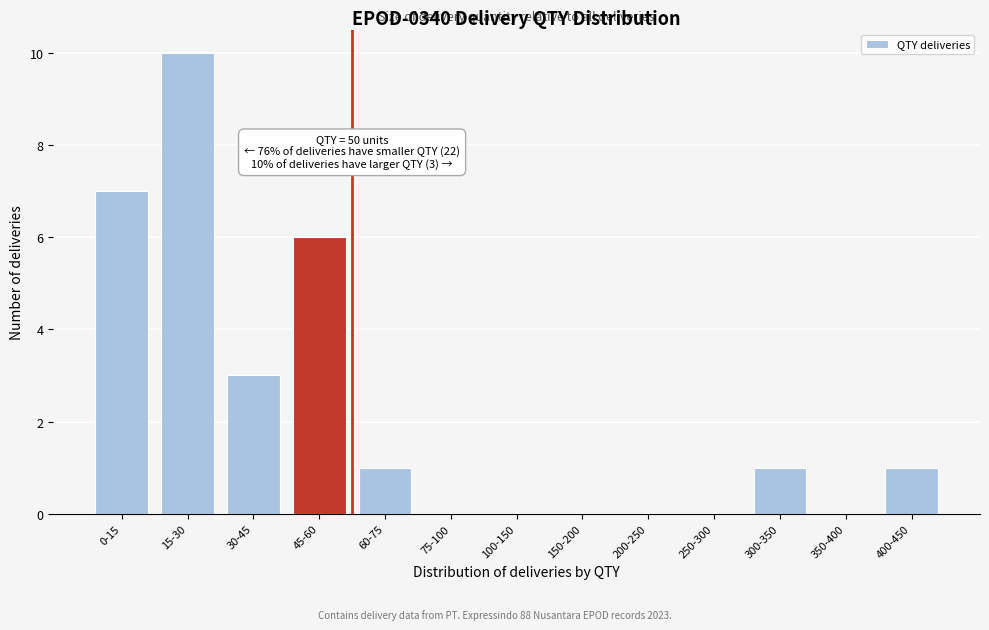

Reading right to left, transcribe all the data shown in this chart.

400-450=1	350-400=0	300-350=1	250-300=0	200-250=0	150-200=0	100-150=0	75-100=0	60-75=1	45-60=6	30-45=3	15-30=10	0-15=7